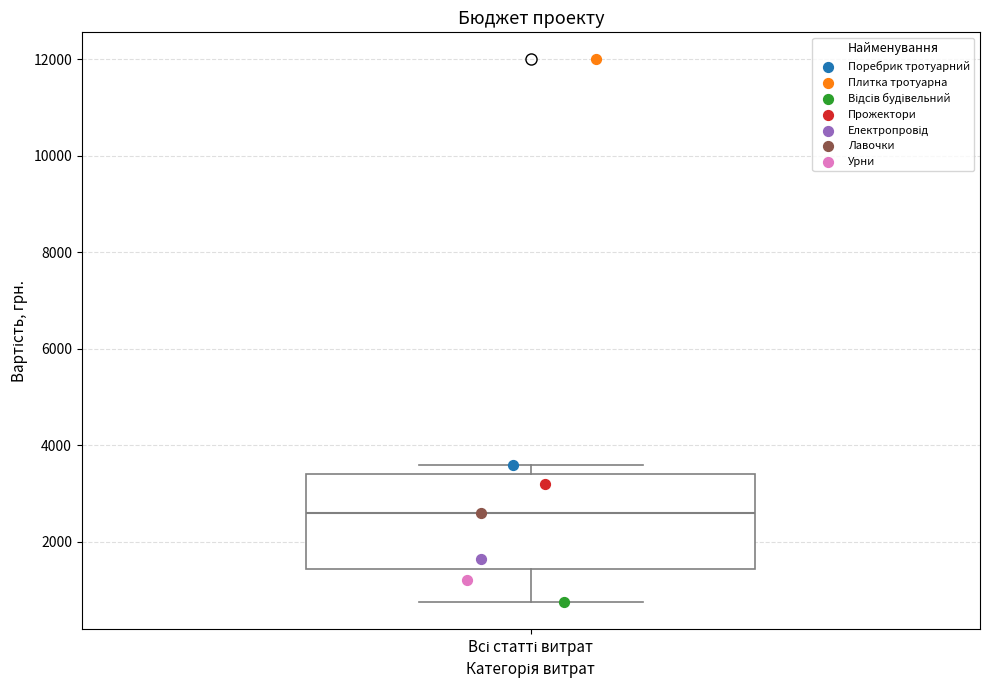

Read this box plot against the y-axis: the position of the median line, the range covered by the box, and the ends of both whiskers. The values are not printed on the chart, so give them approximately, as read against the axis.

median 2600, box 1400 to 3400, whiskers 800 to 3600